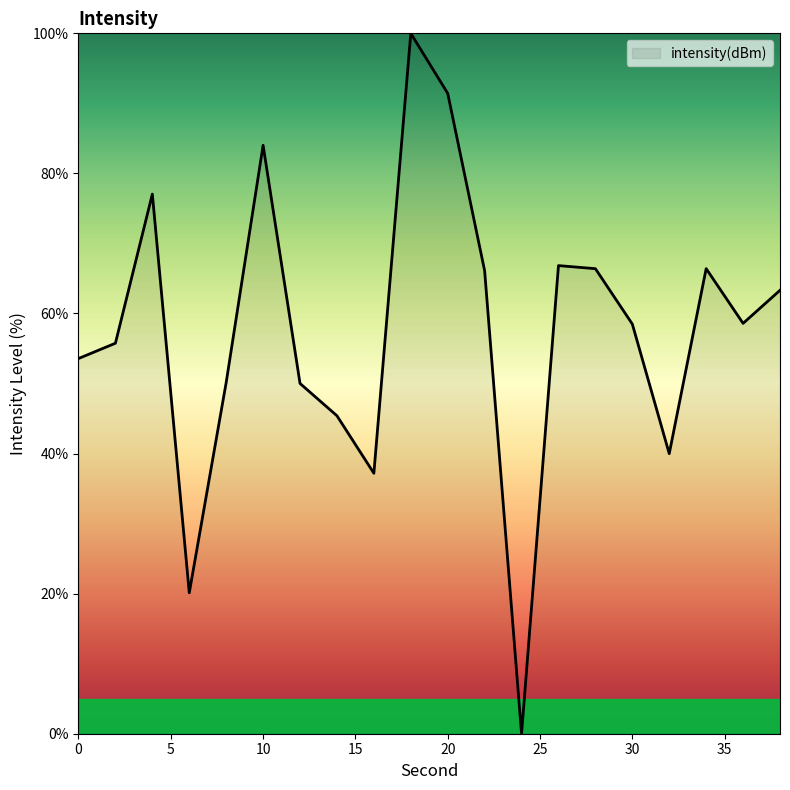

What is the maximum value shown in the chart?

100.0